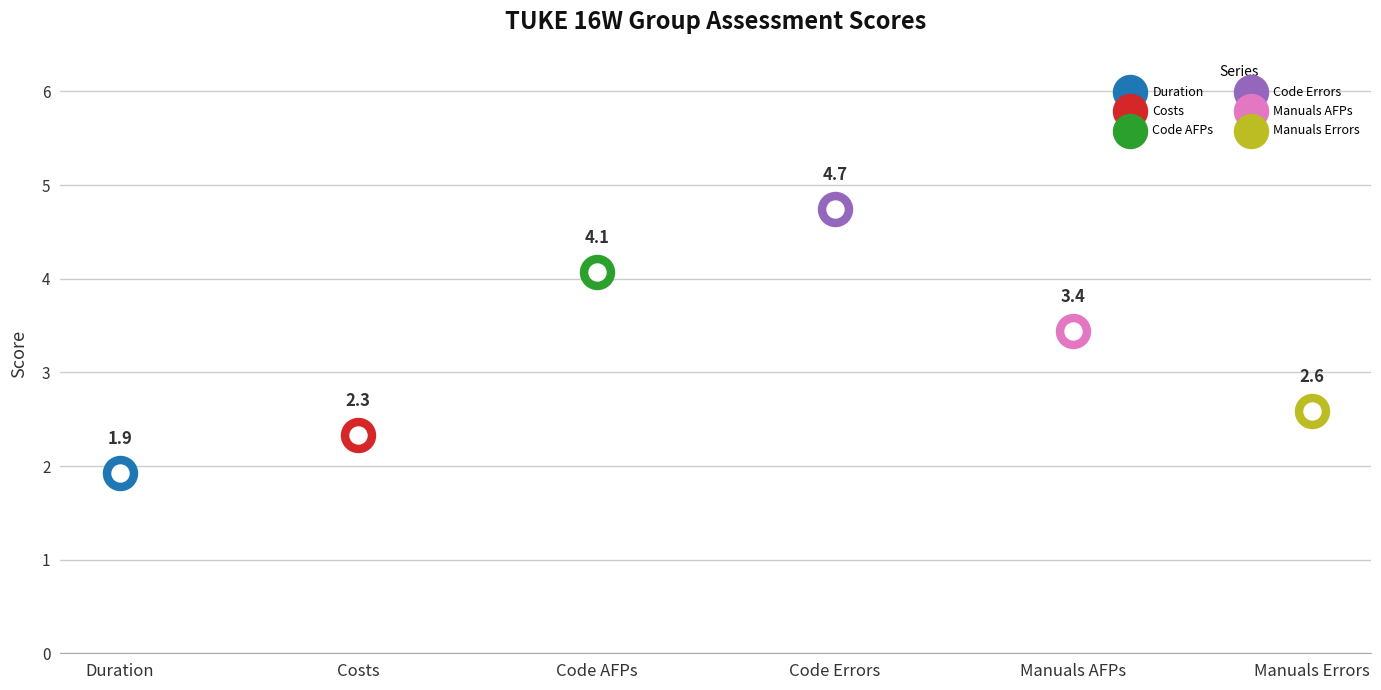

Which series contains the lowest Y value?

Duration